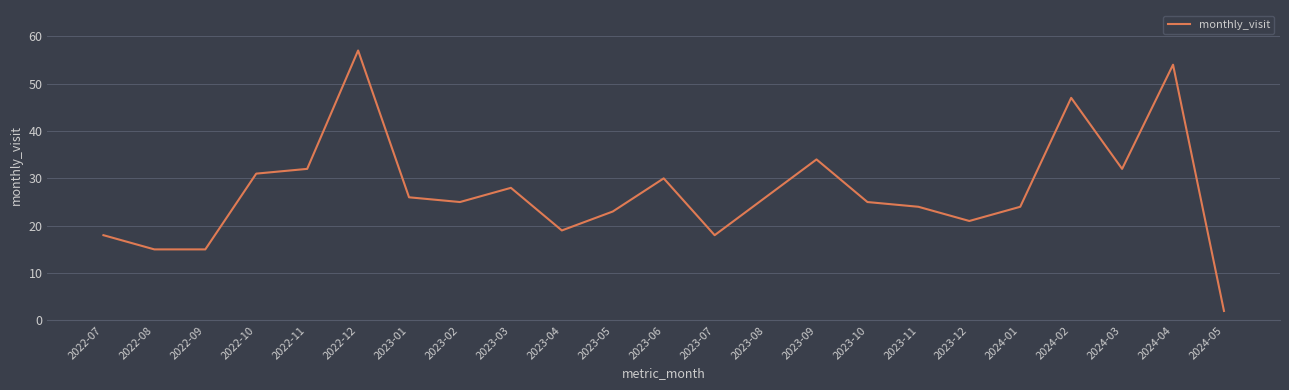

How many lines are shown in the chart?

1